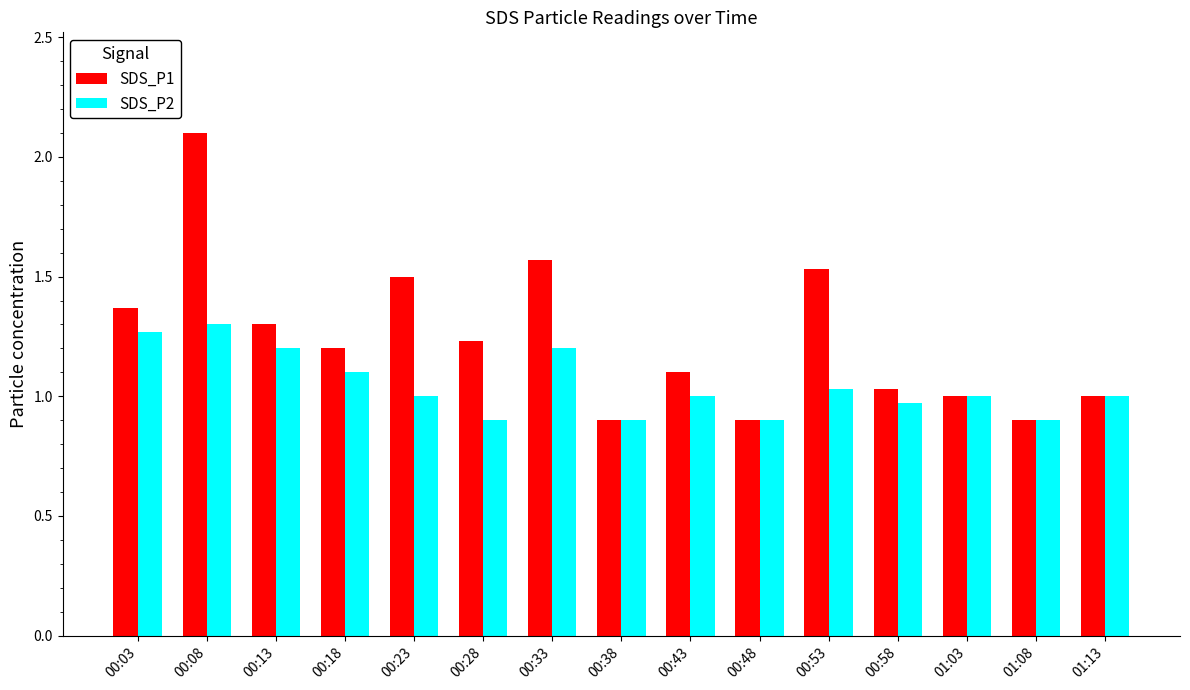

Is the value of SDS_P2 at 00:53 greater than the value of SDS_P1 at 00:13?

No